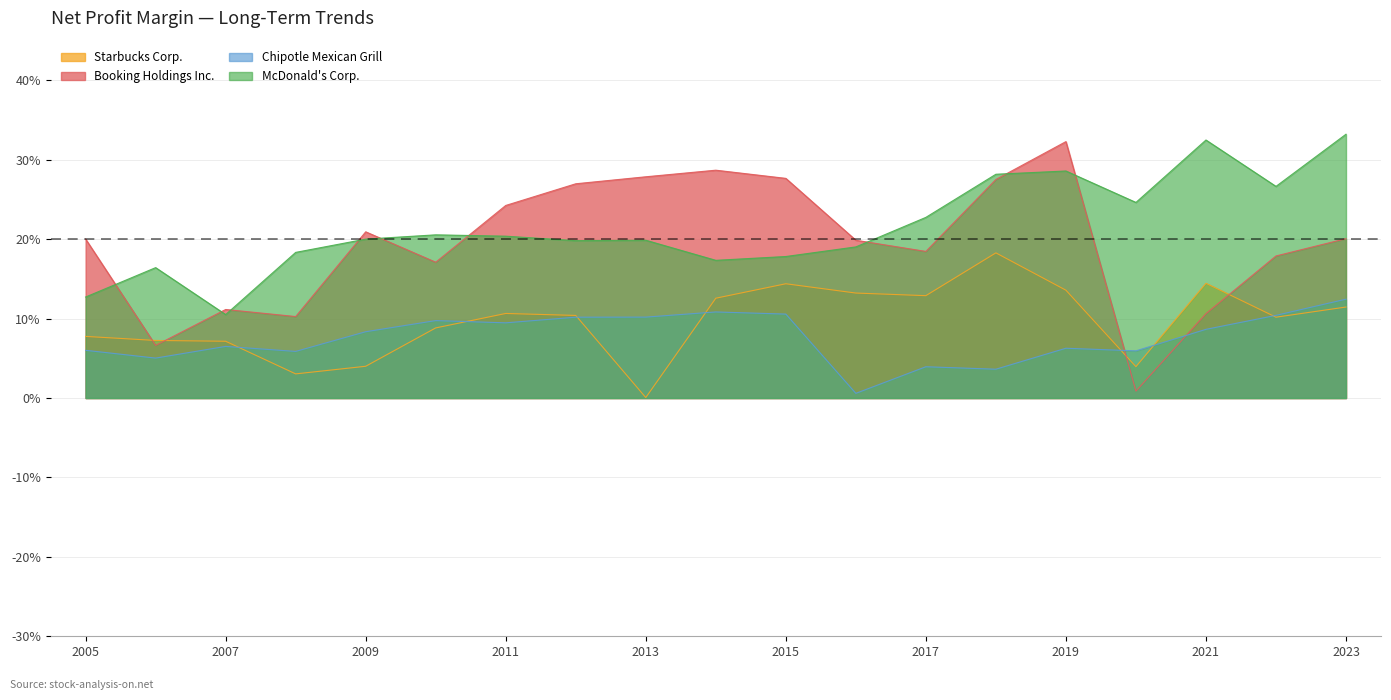

Does the chart display data point markers on the line(s)?

No